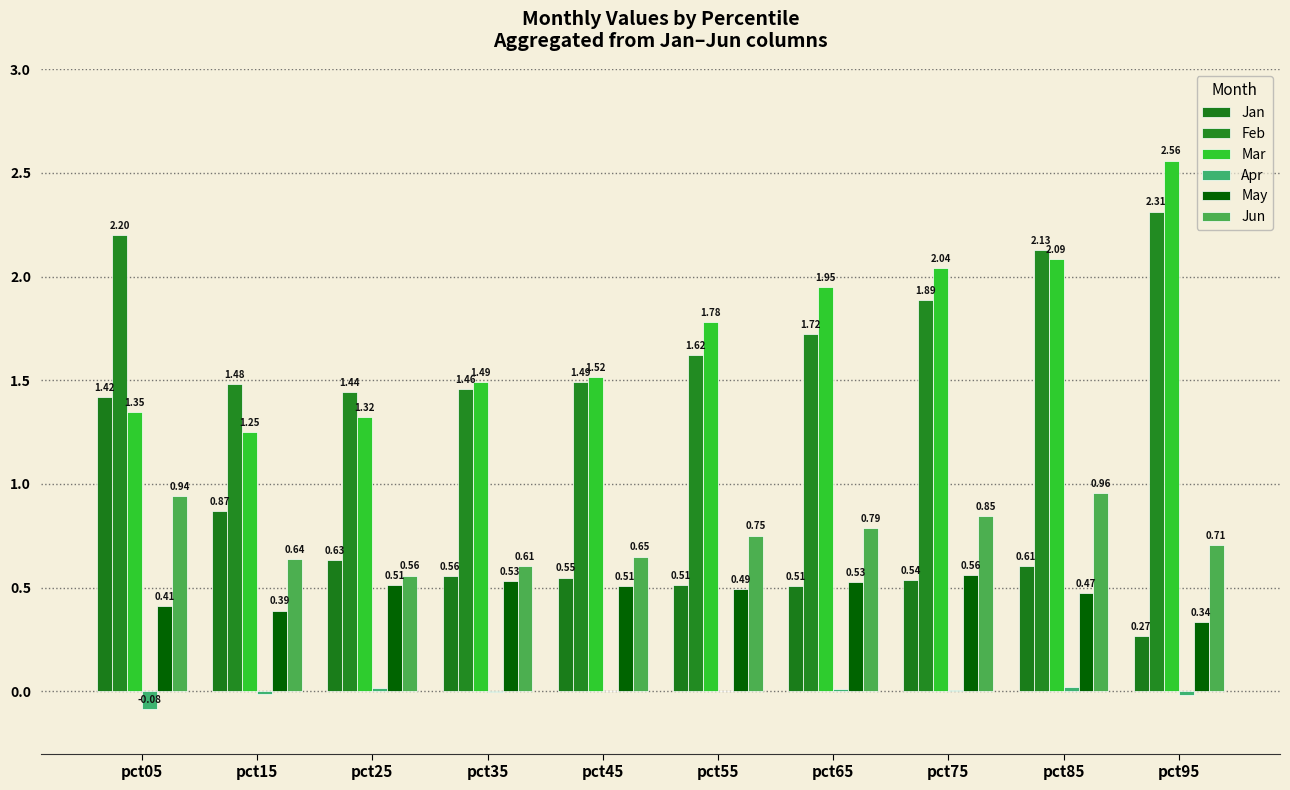

What are all the series names shown in the legend?

Jan, Feb, Mar, Apr, May, Jun